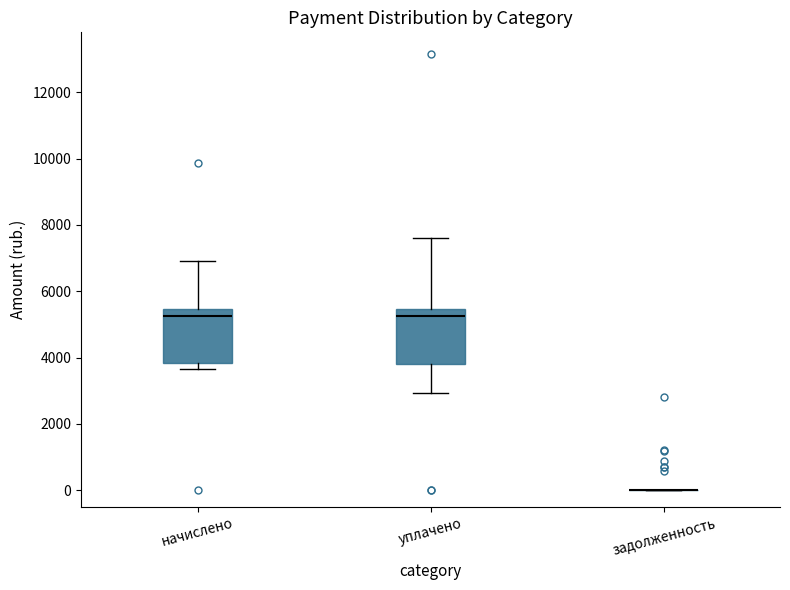

Where does the lower whisker of the box for уплачено end on the y-axis? The values are not printed on the chart, so give them approximately, as read against the axis.

3000